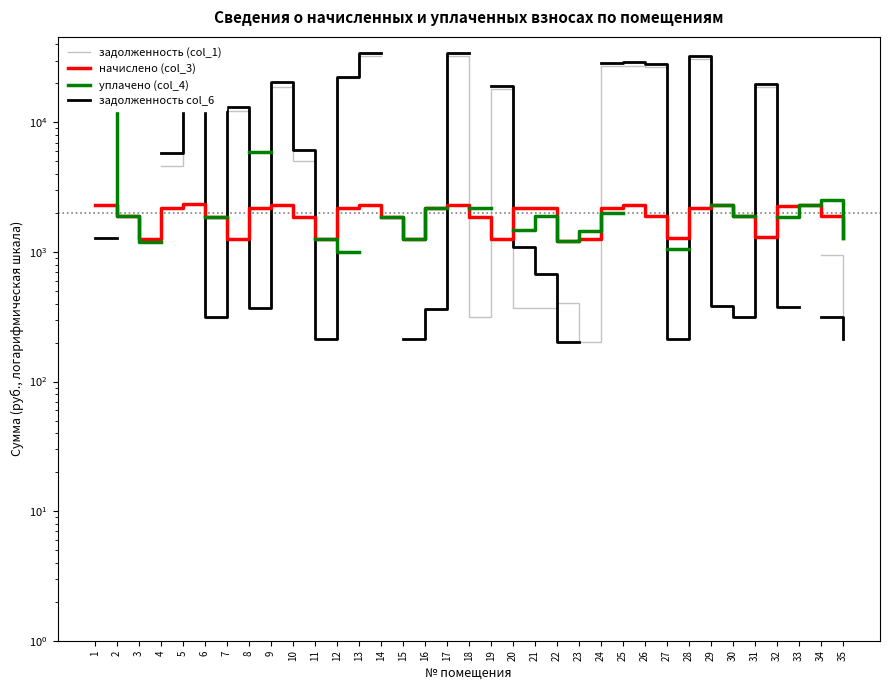

Between which two adjacent categories do задолженность col_6 and задолженность (col_1) first intersect?

21 and 22